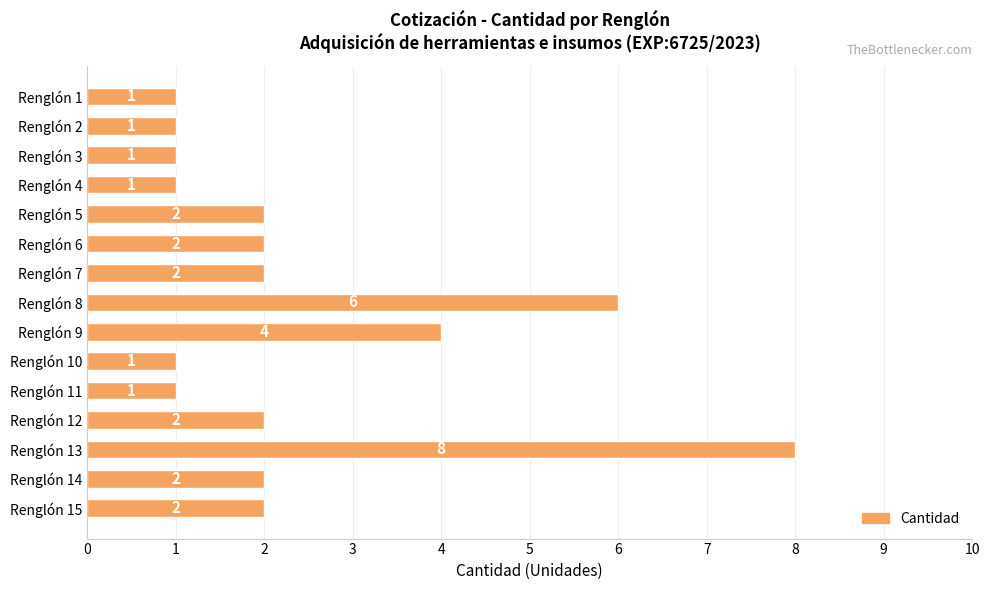

What is the greatest value displayed?

8